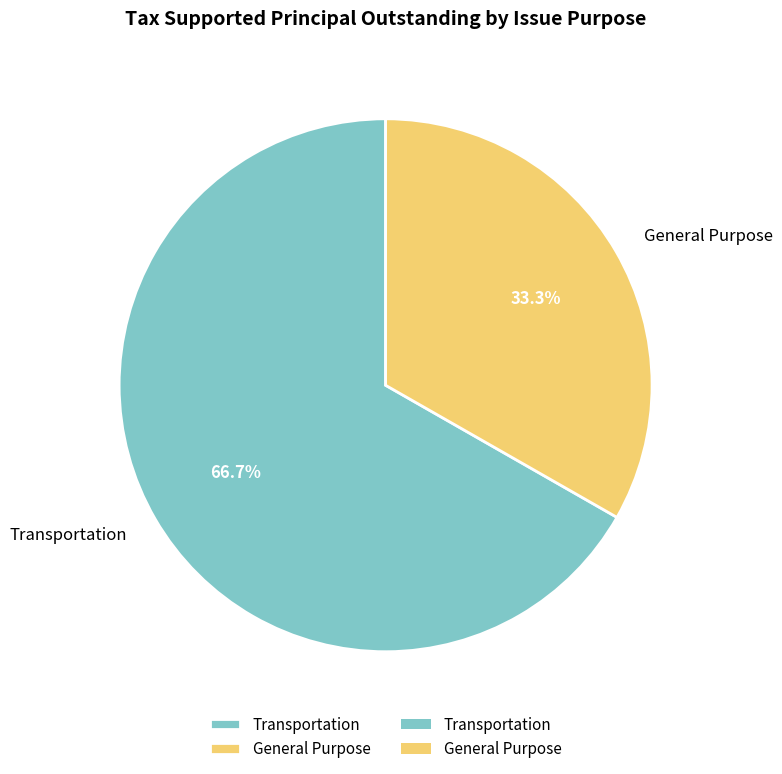

True or false: Transportation accounts for 67% of the total.

True